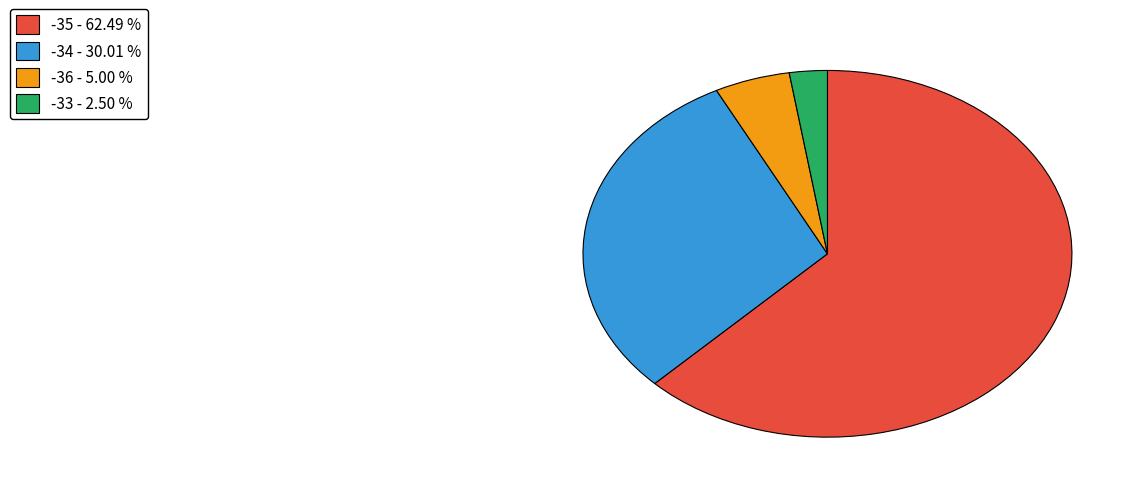

Which category has the smallest portion of the pie?

-33 - 2.50 %